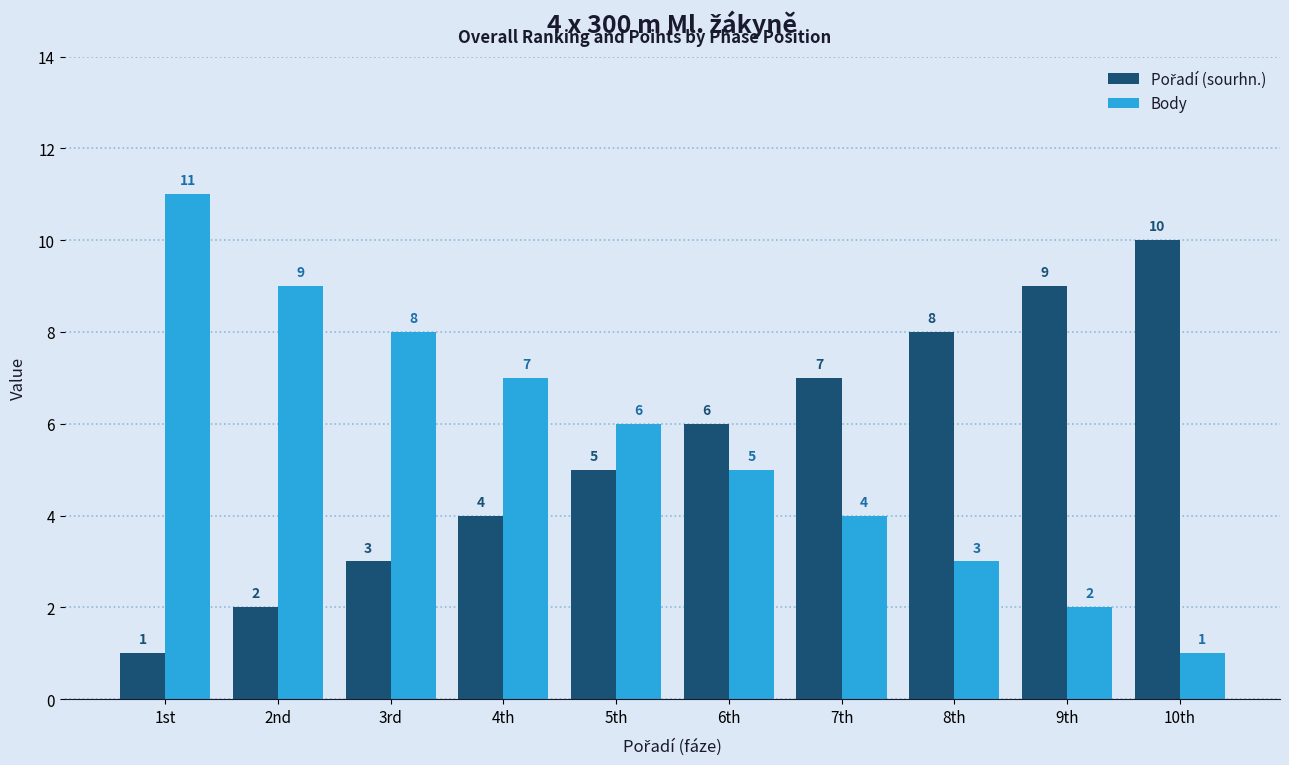

The value of Body at 6th is 2. True or false?

False